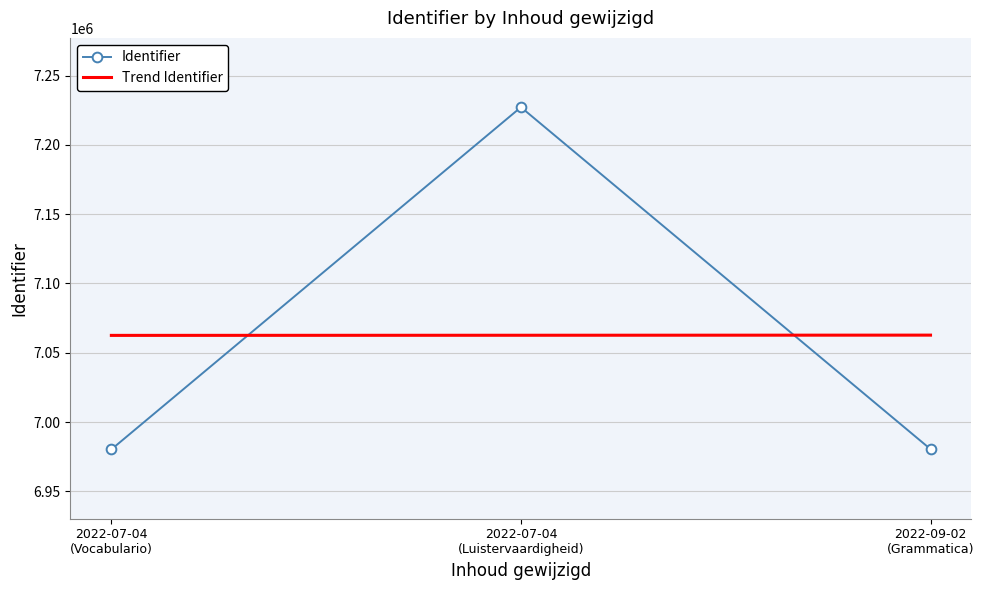

Is it true that Trend Identifier equals 7062703.5 at 2022-09-02
(Grammatica)?

True